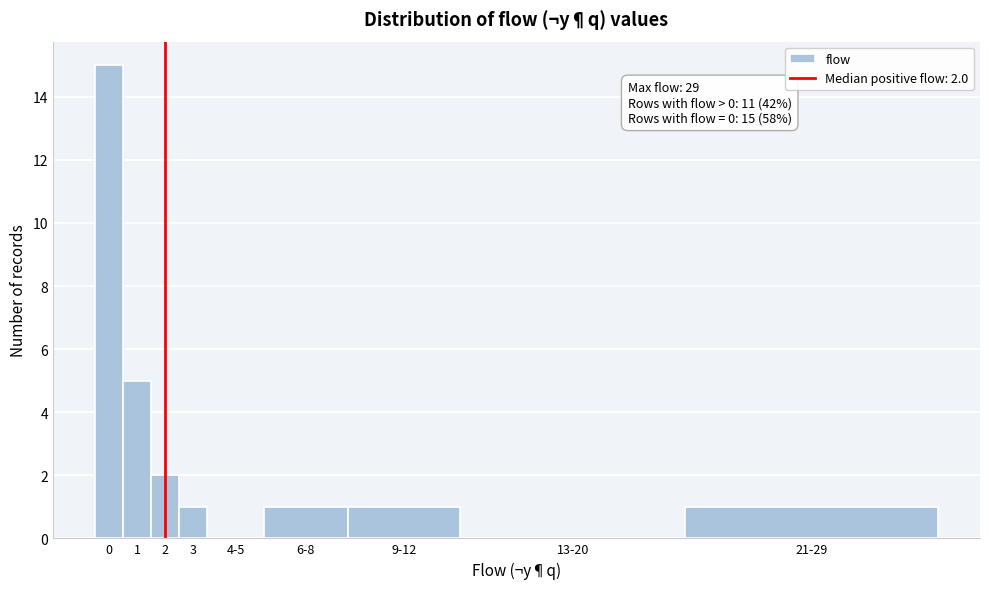

Reading left to right, transcribe all the data shown in this chart.

0=15	1=5	2=2	3=1	4-5=0	6-8=1	9-12=1	13-20=0	21-29=1